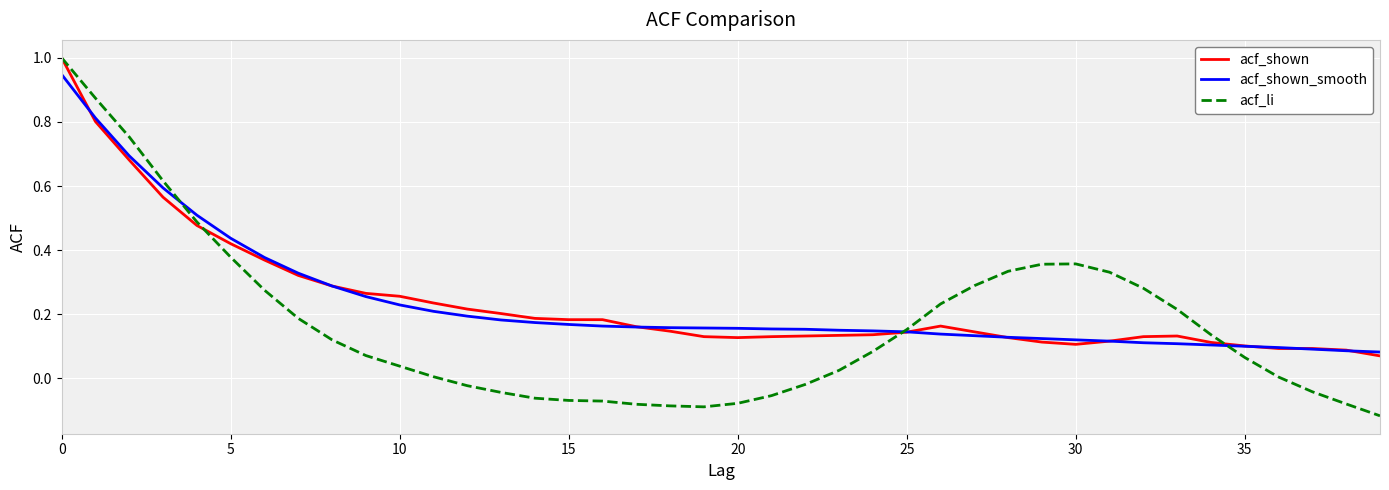

Which series has the largest range (max minus min)?

acf_li